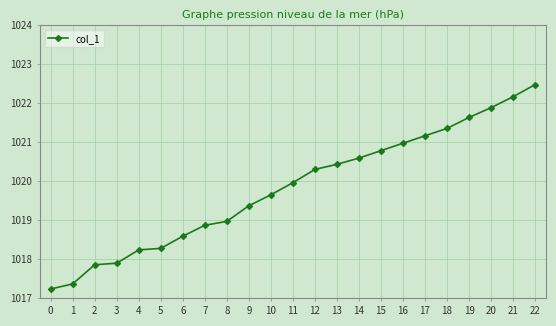

Where does the data first go above 1019?

9